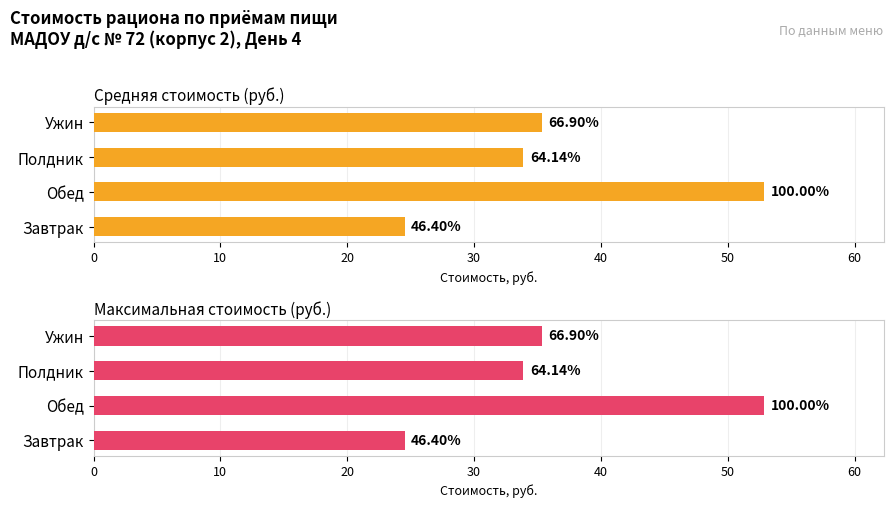

What is the difference between the maximum and minimum values in the Средняя стоимость (руб.) series?

28.3